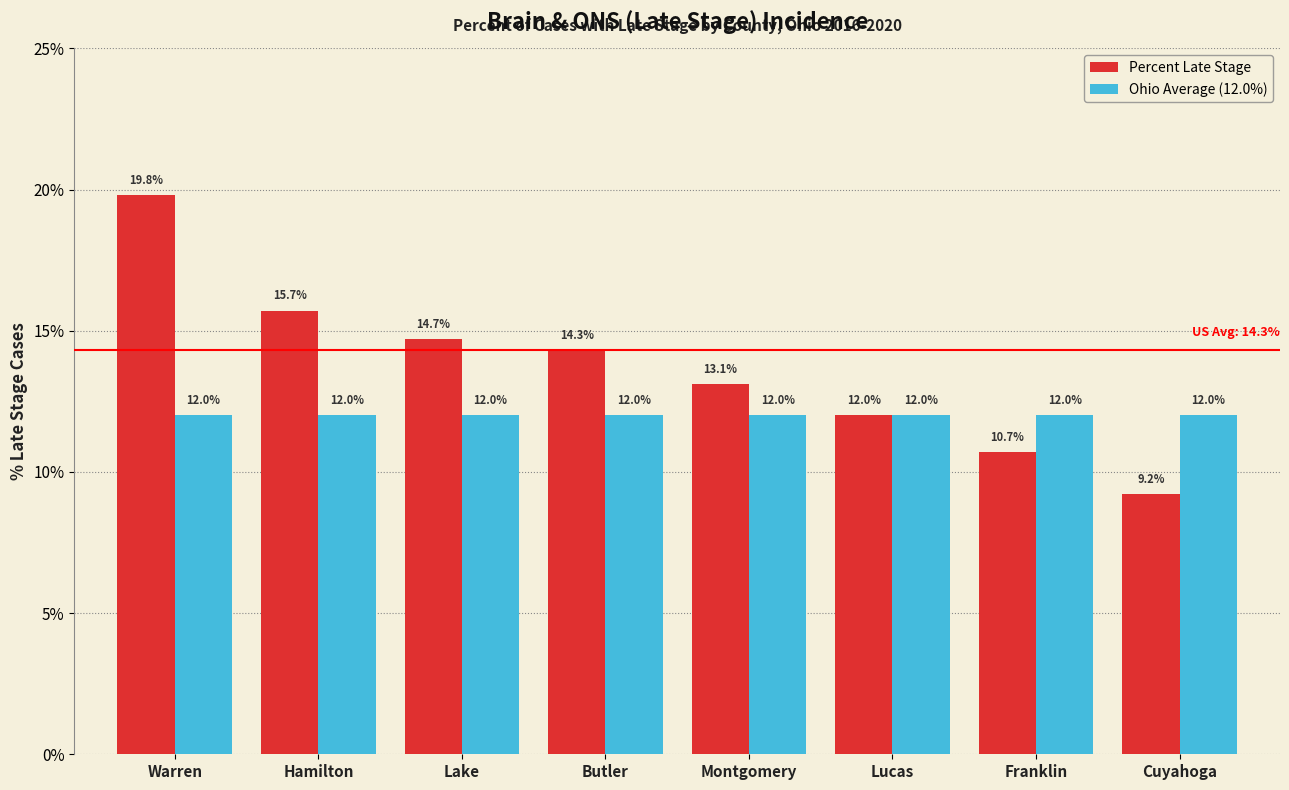

The value of Ohio Average (12.0%) at Lake is 16.3. True or false?

False